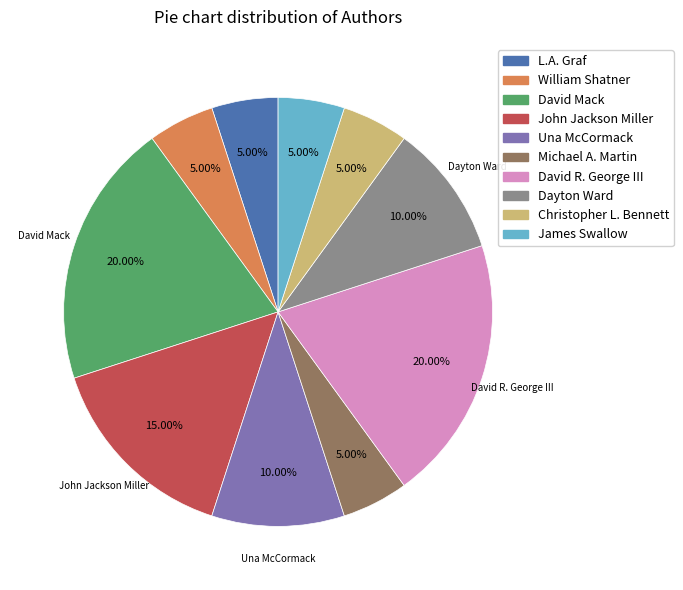

How many slices are in this pie chart?

10